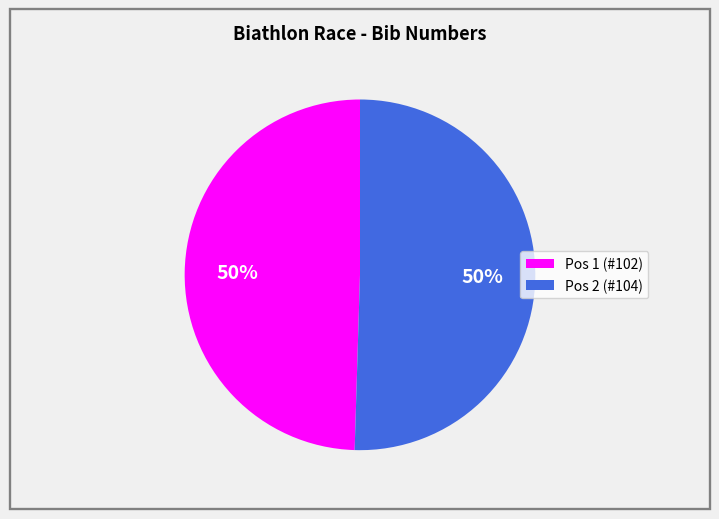

To the nearest percent, what is the average slice percentage?

50%